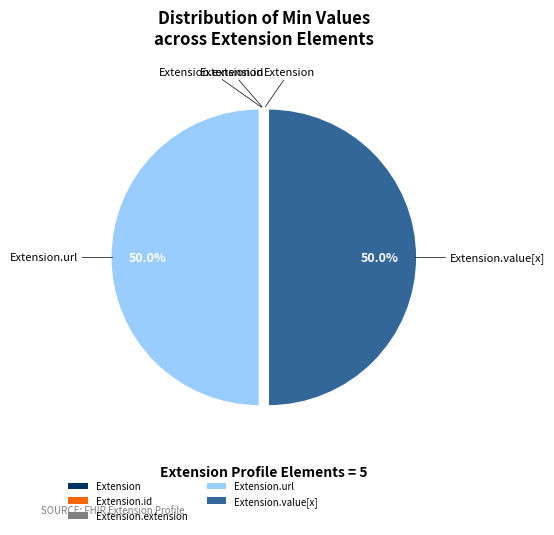

Is there any slice that represents more than half of the pie?

No